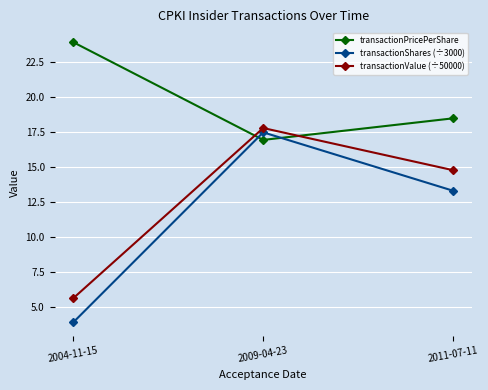

Read the transactionShares (÷3000) value at 2009-04-23.

17.5